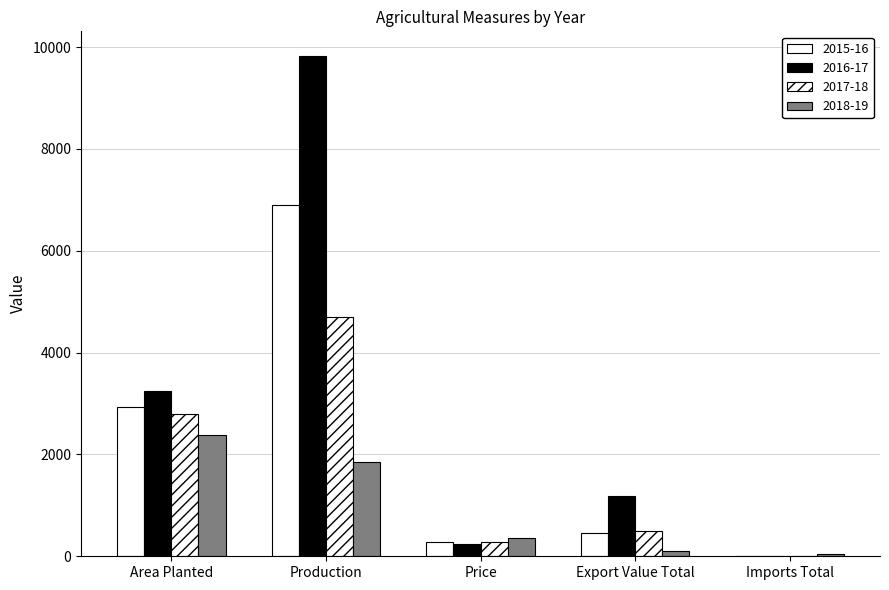

Between Imports Total and Export Value Total, which is larger?

Export Value Total